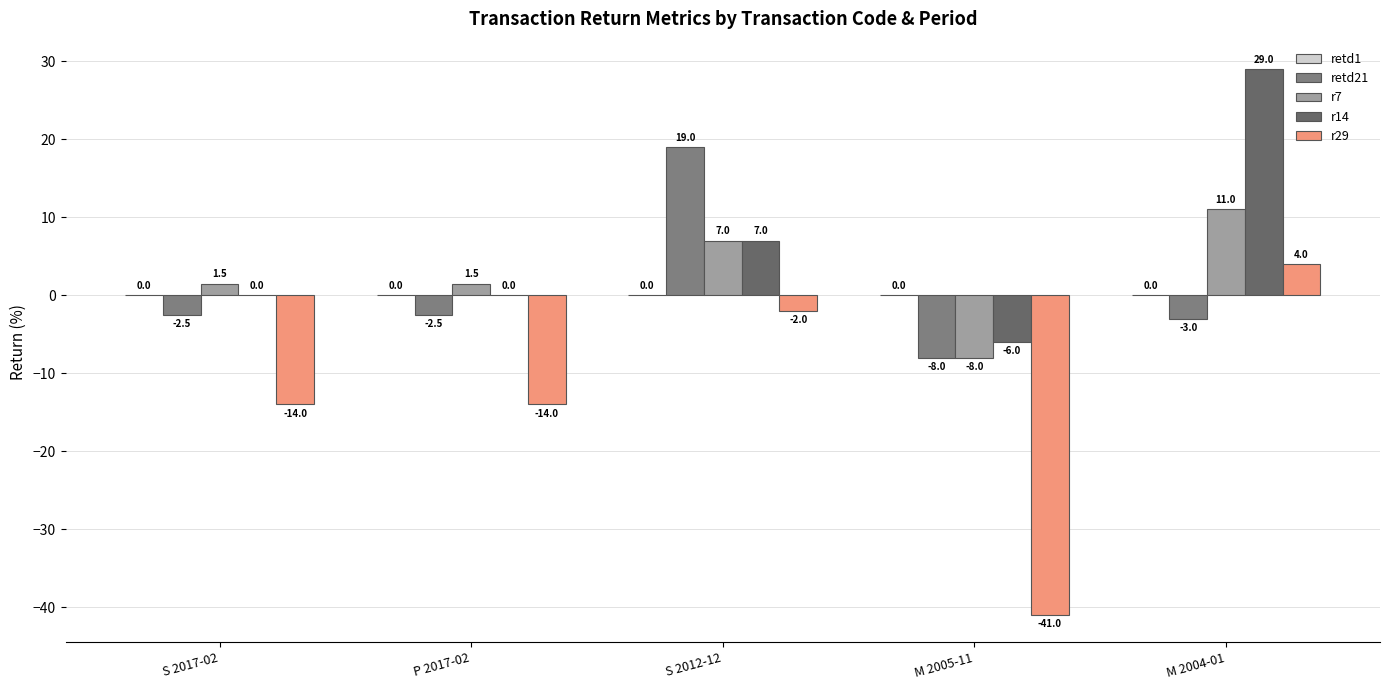

Does the chart contain stacked bars?

No